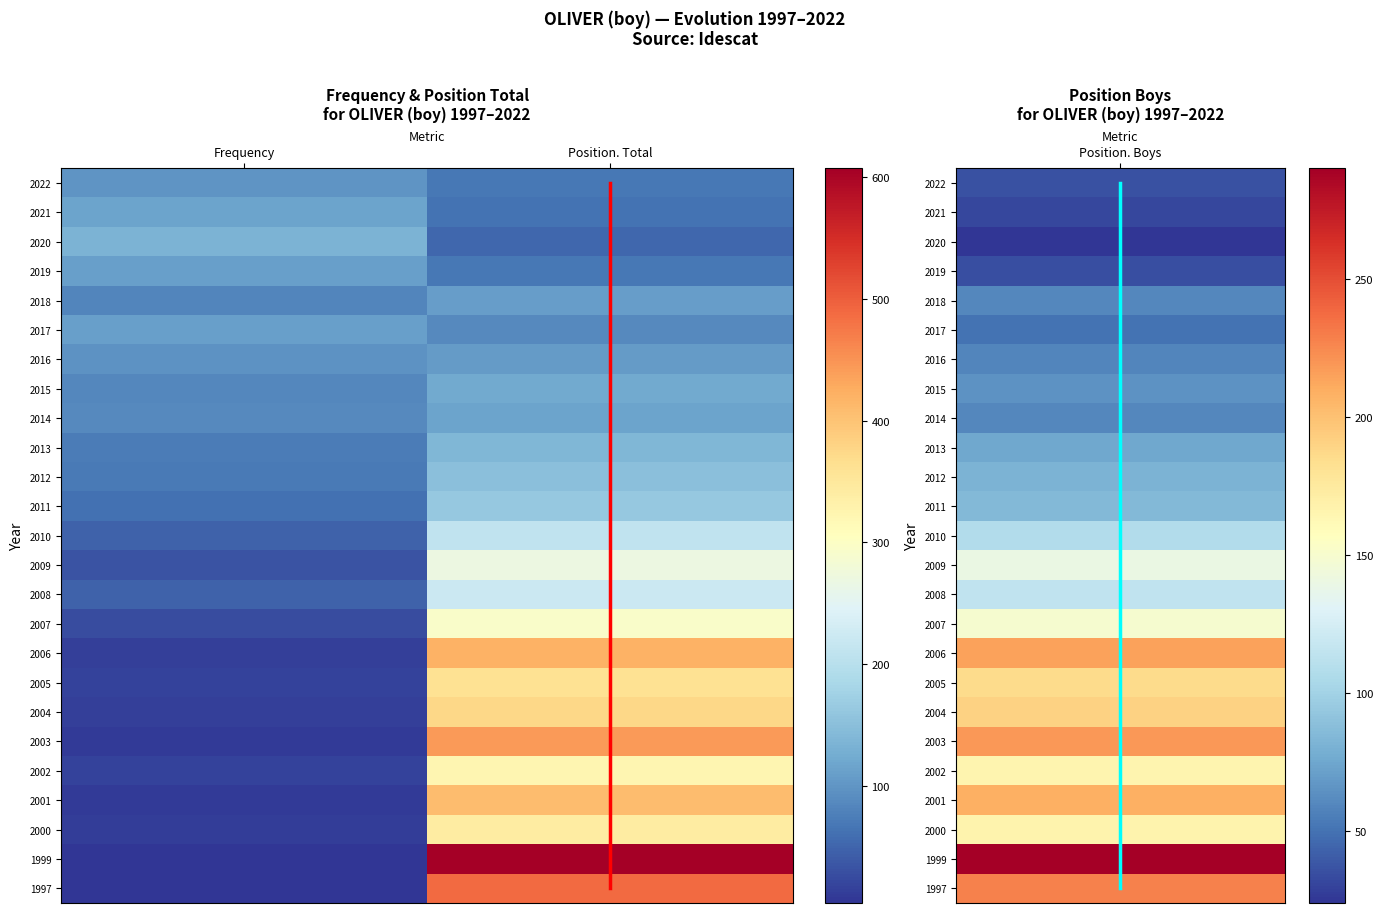

Is it true that Position. Total equals 622 at 2003?

False